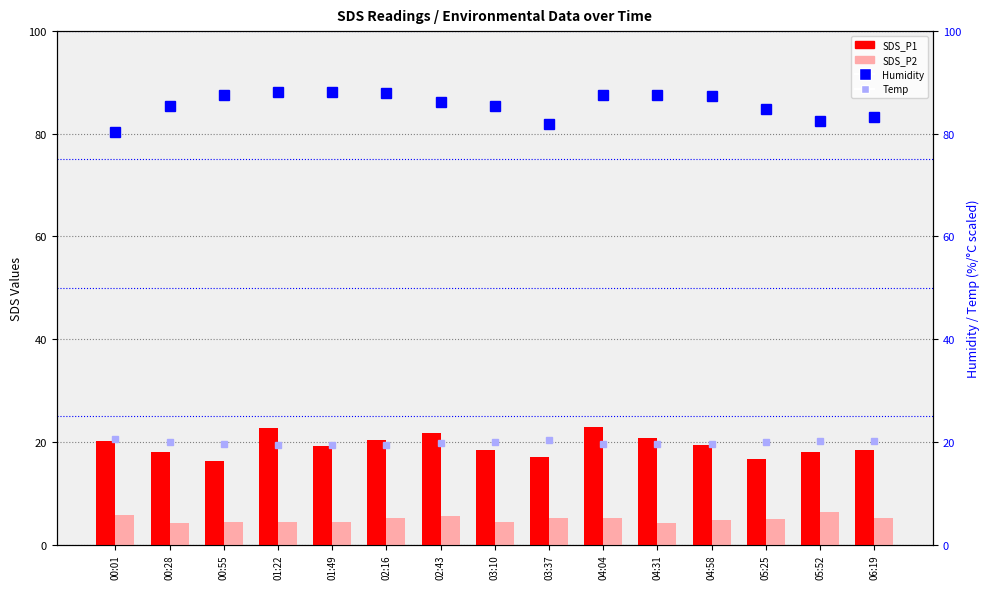

At 05:25, list the series in order from largest to smallest.

Humidity, Temp, SDS_P1, SDS_P2